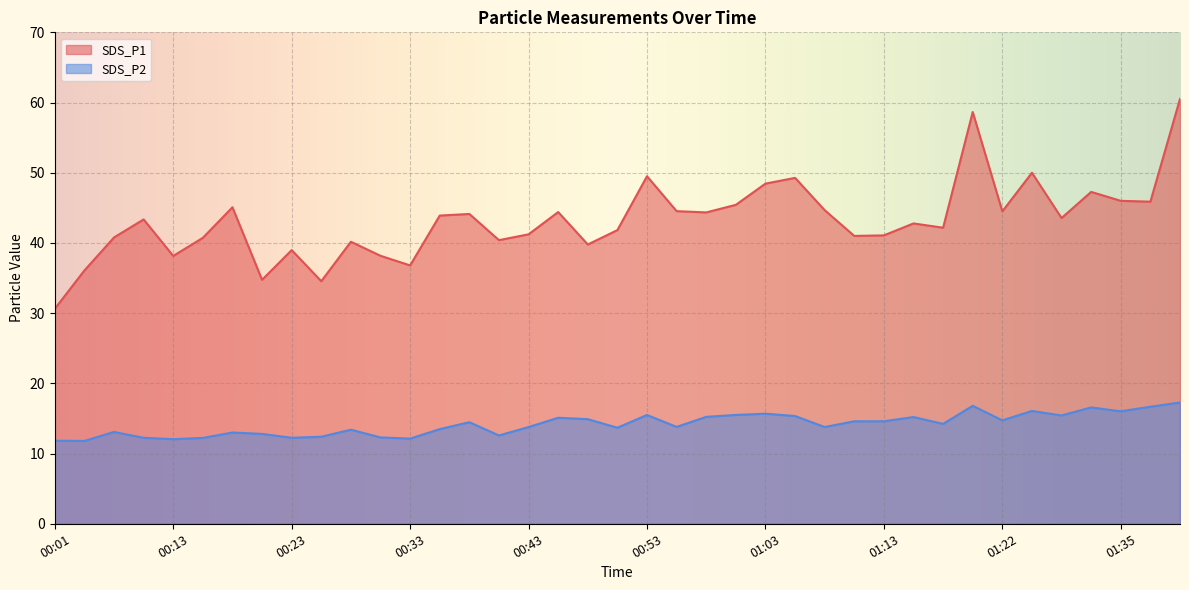

True or false: SDS_P2 and SDS_P1 cross at least once.

False